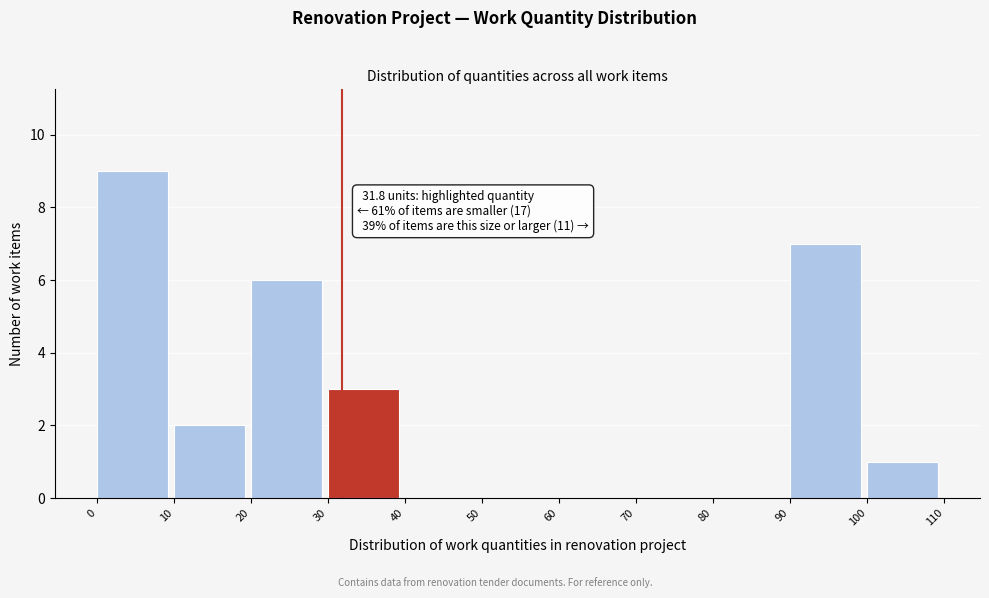

Which range on the x-axis has the tallest bar?

0 to 10